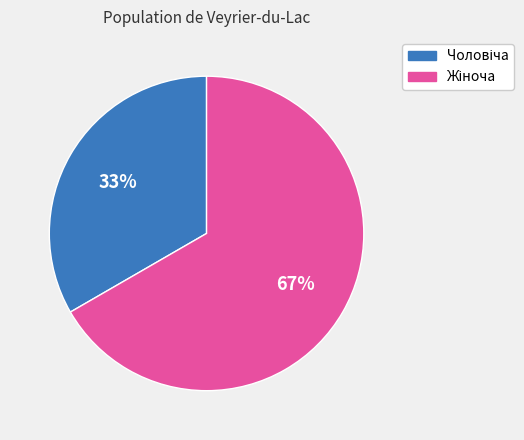

Is there a majority slice in this chart?

Yes